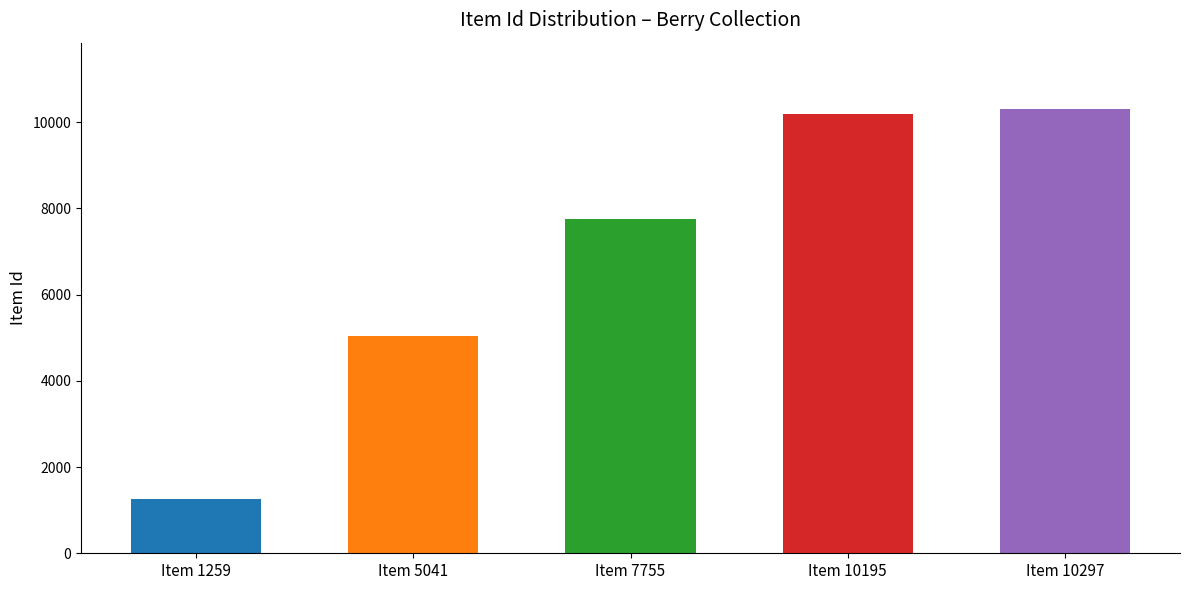

True or false: the data shows 7755 at Item 7755.

True